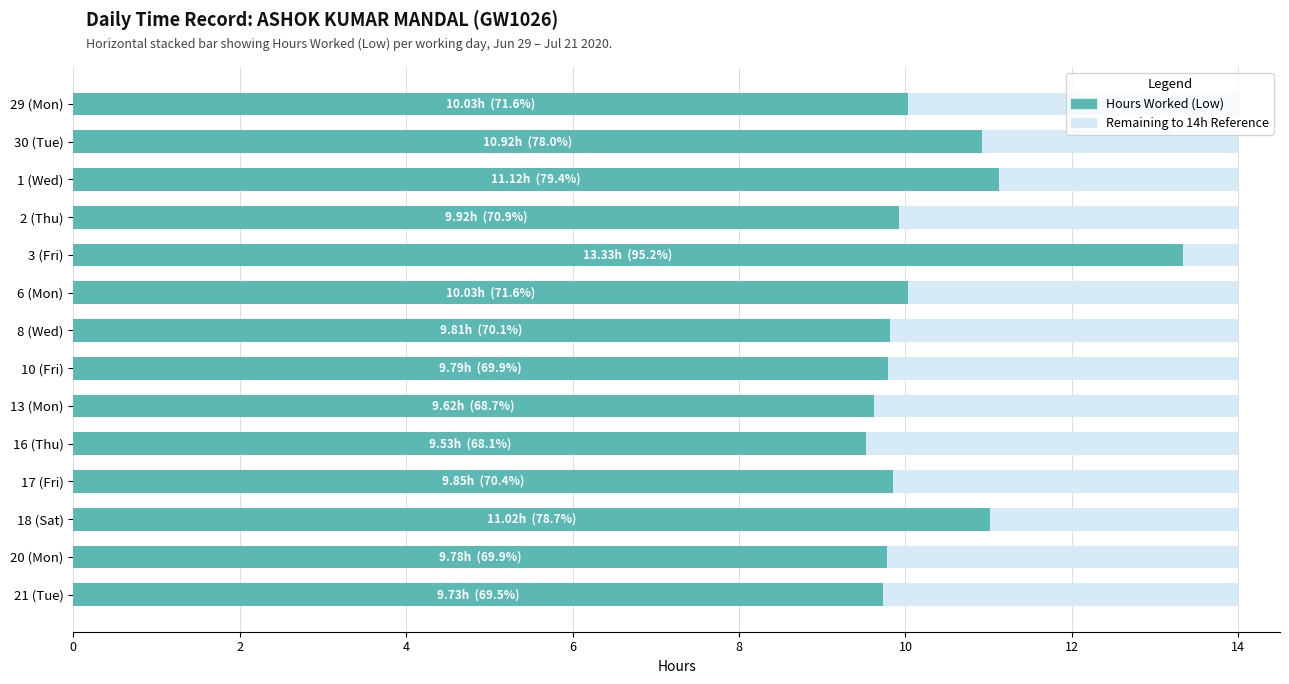

What is the total value across all series at 3 (Fri)?

14.0